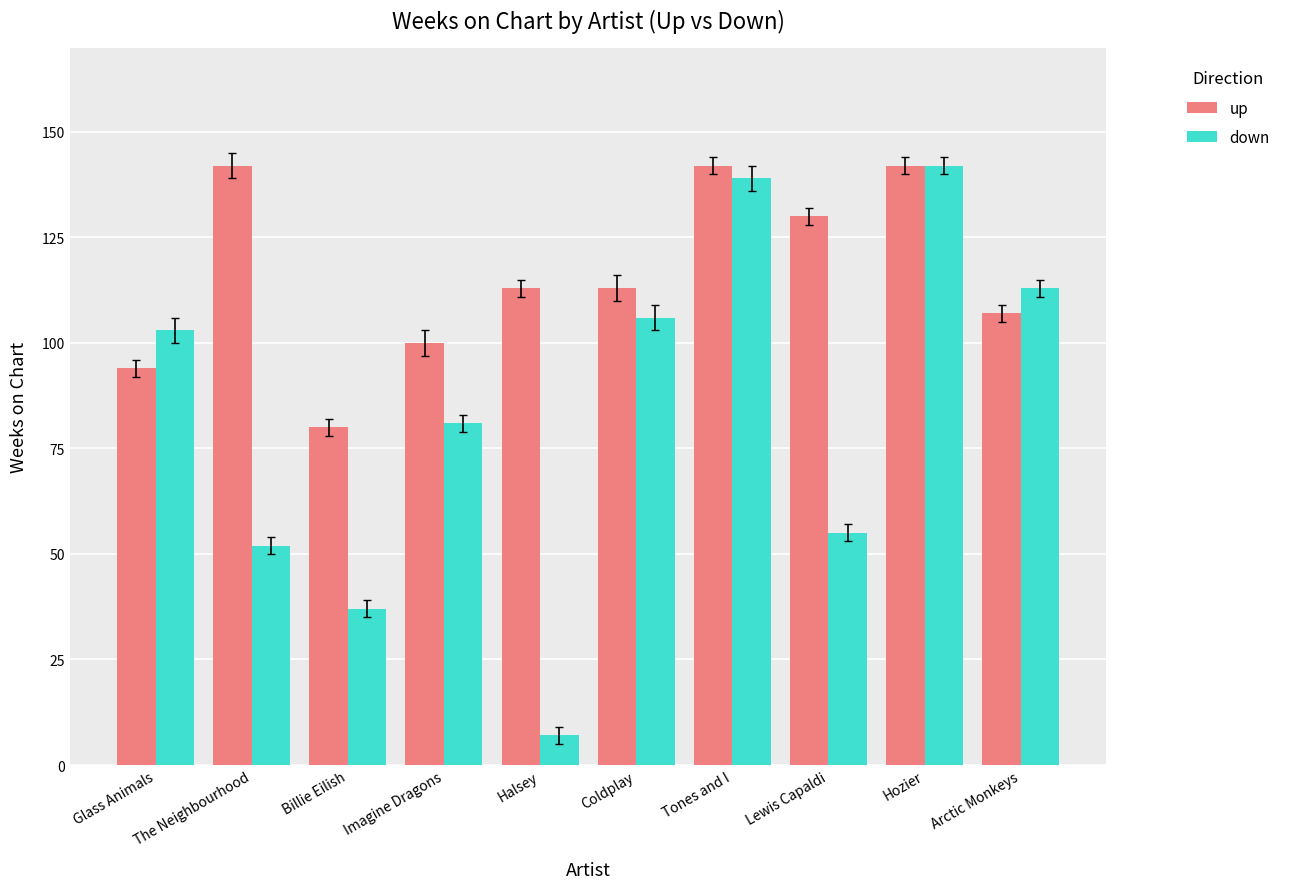

What is the approximate value of up at Lewis Capaldi, to the nearest 10?

130